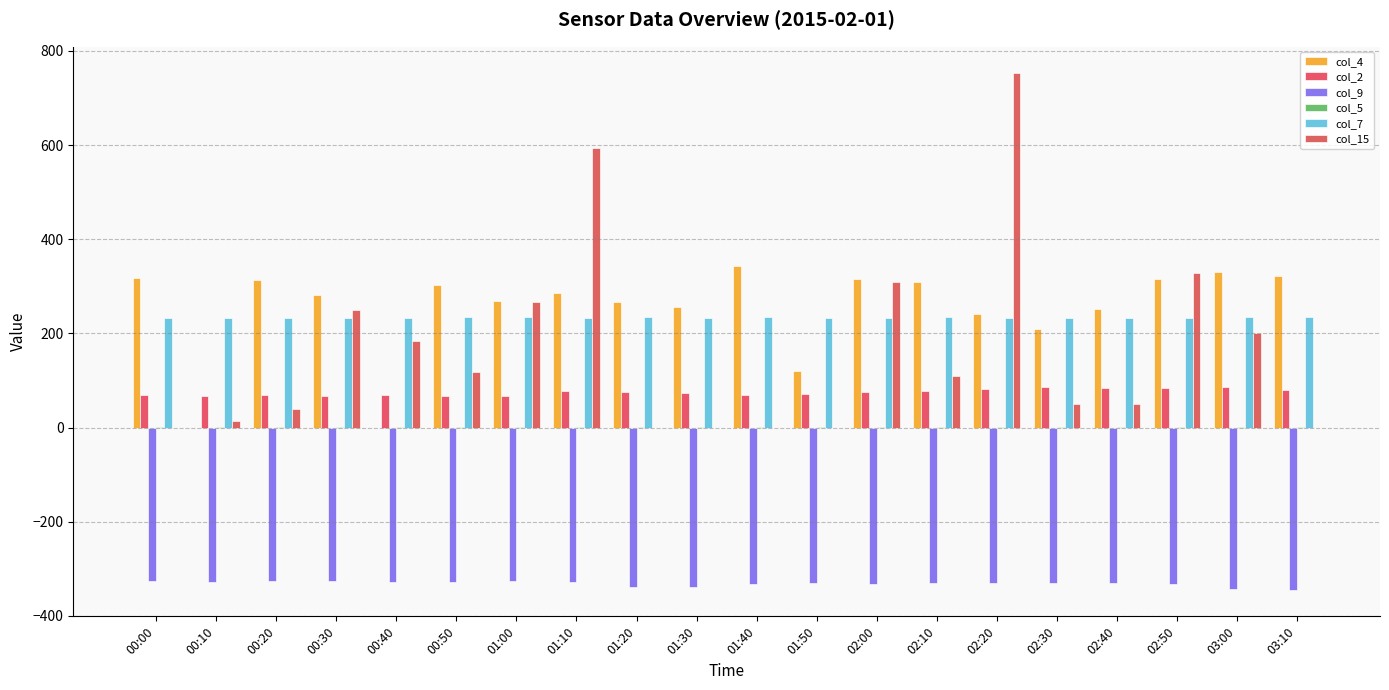

Between 01:00 and 03:10, which series saw the biggest shift?

col_15